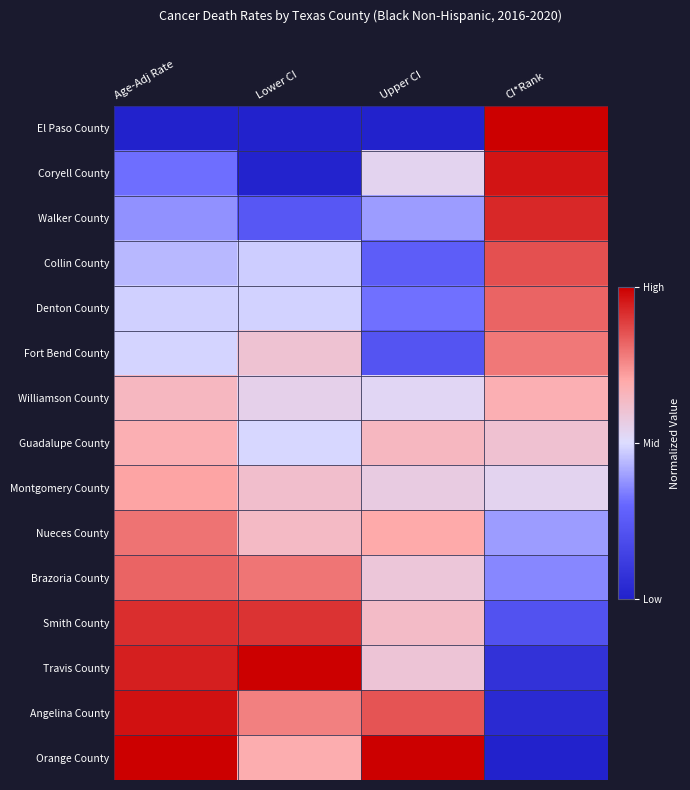

Which category has the lowest value across all series?

Age-Adj Rate